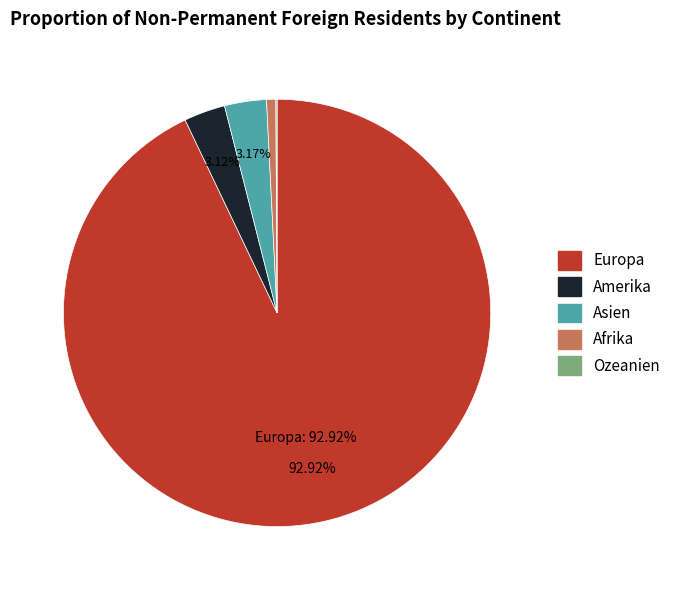

Is there any slice that represents more than half of the pie?

Yes